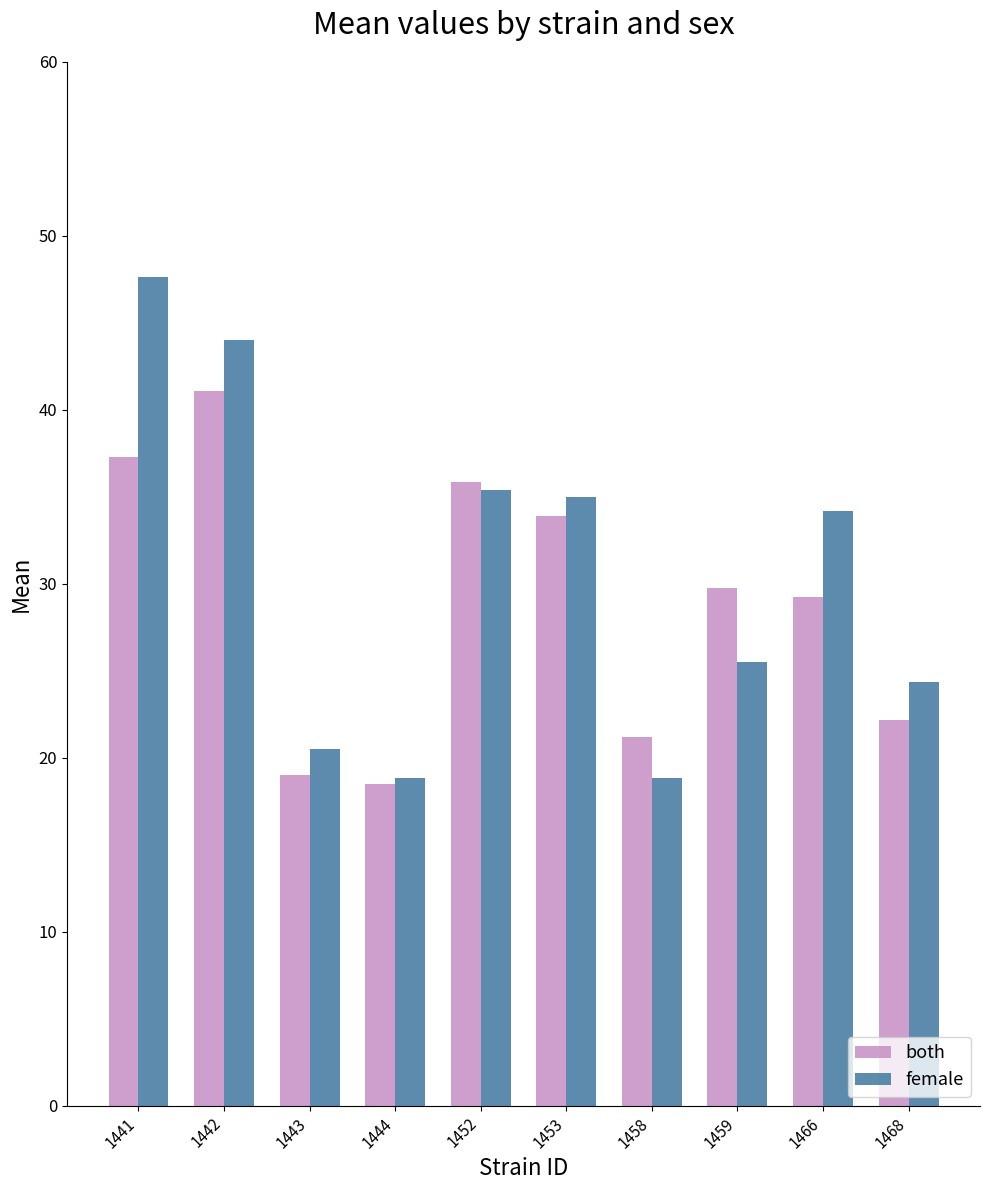

What is the difference between the second highest and minimum values in the female series?

25.2